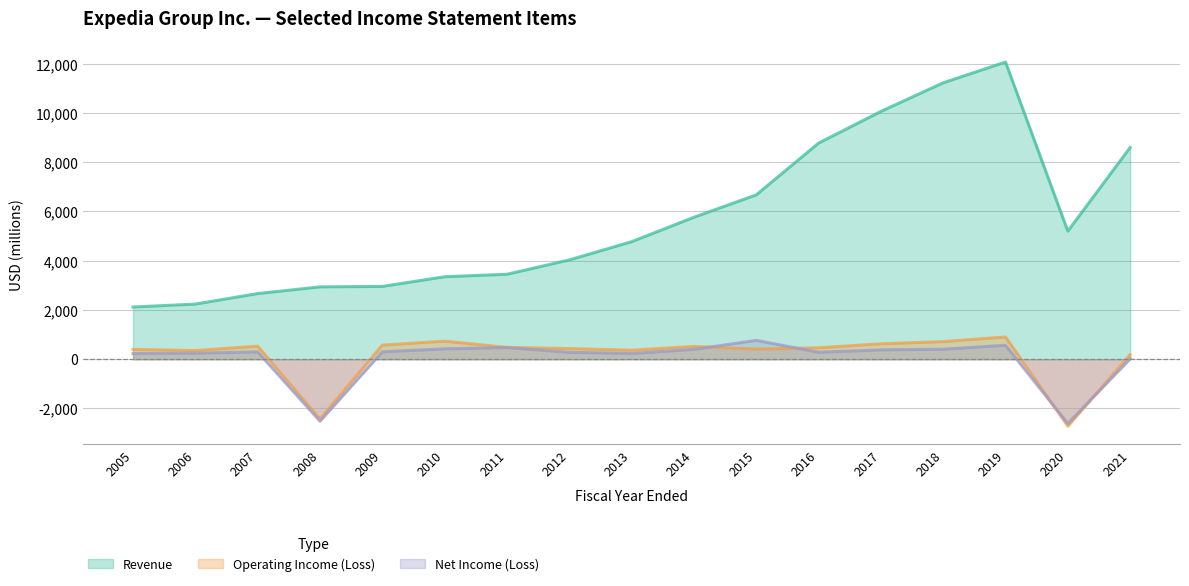

Is it true that Revenue equals 953 at 2007?

False